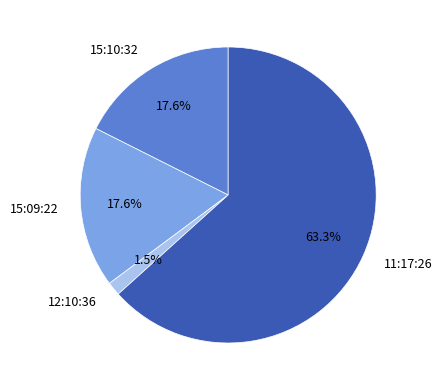

Combined, what portion of the pie is 11:17:26 and 12:10:36?

64.8%